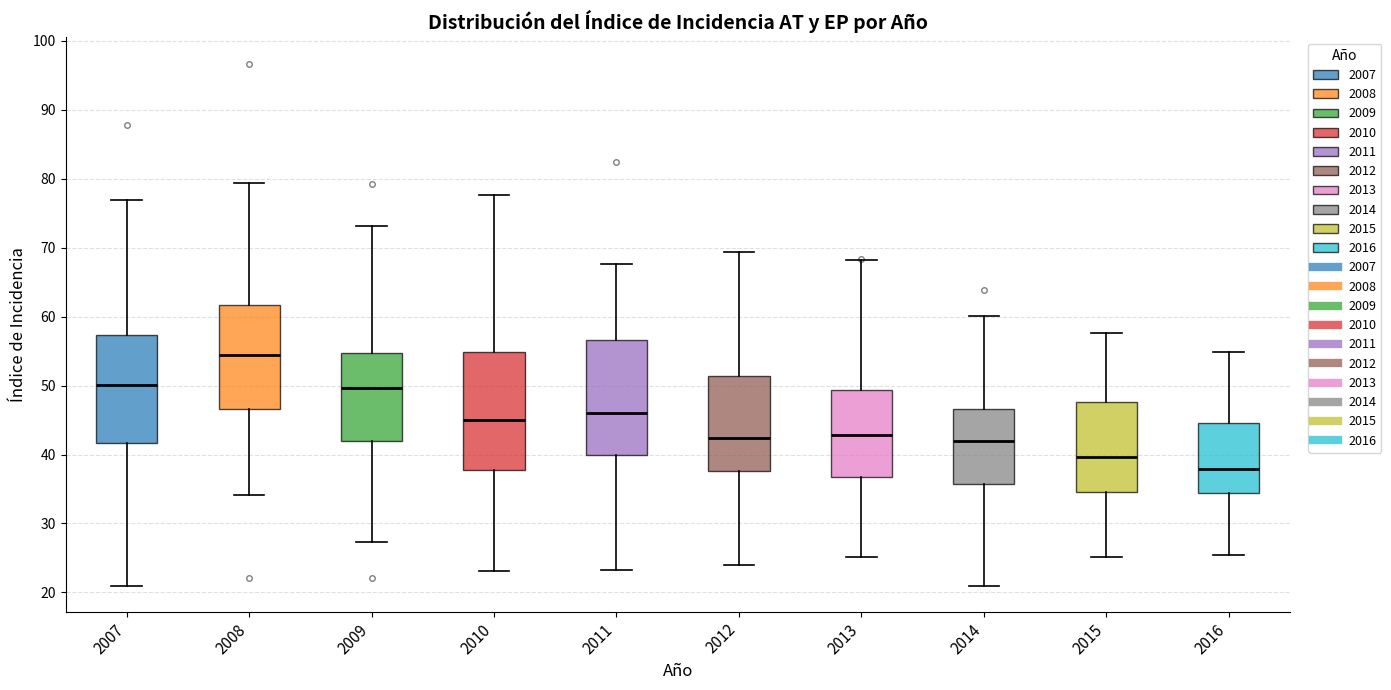

Reading left to right, read every box against the y-axis: the position of its median line, the range the box covers, and the ends of its whiskers. The values are not printed on the chart, so give them approximately, as read against the axis.

2007: median 50, box 42 to 57, whiskers 21 to 77
2008: median 54, box 47 to 62, whiskers 34 to 79
2009: median 50, box 42 to 55, whiskers 27 to 73
2010: median 45, box 38 to 55, whiskers 23 to 78
2011: median 46, box 40 to 57, whiskers 23 to 68
2012: median 42, box 38 to 51, whiskers 24 to 69
2013: median 43, box 37 to 49, whiskers 25 to 68
2014: median 42, box 36 to 47, whiskers 21 to 60
2015: median 40, box 35 to 48, whiskers 25 to 58
2016: median 38, box 34 to 45, whiskers 25 to 55